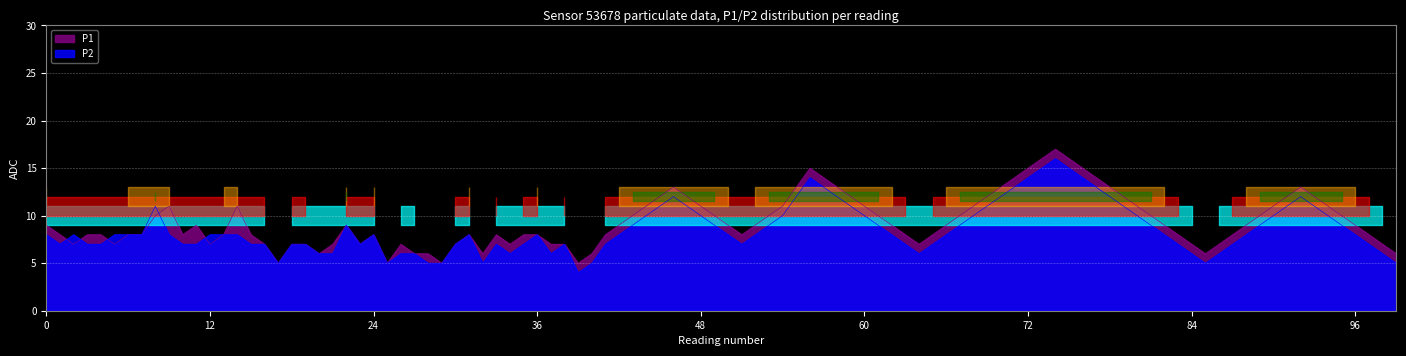

Where does the P2 series first go above 7?

00:00